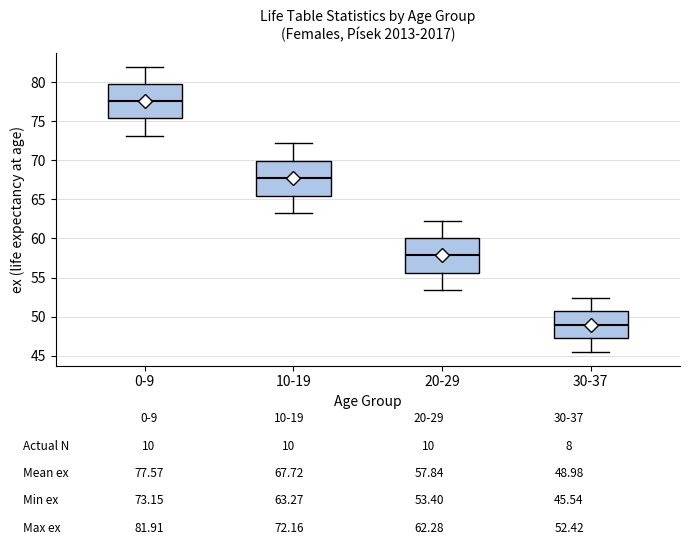

Reading left to right, read every box against the y-axis: the position of its median line, the range the box covers, and the ends of its whiskers. The values are not printed on the chart, so give them approximately, as read against the axis.

0-9: median 77.5, box 75.5 to 80.0, whiskers 73.0 to 82.0
10-19: median 67.5, box 65.5 to 70.0, whiskers 63.5 to 72.0
20-29: median 58.0, box 55.5 to 60.0, whiskers 53.5 to 62.5
30-37: median 49.0, box 47.5 to 50.5, whiskers 45.5 to 52.5